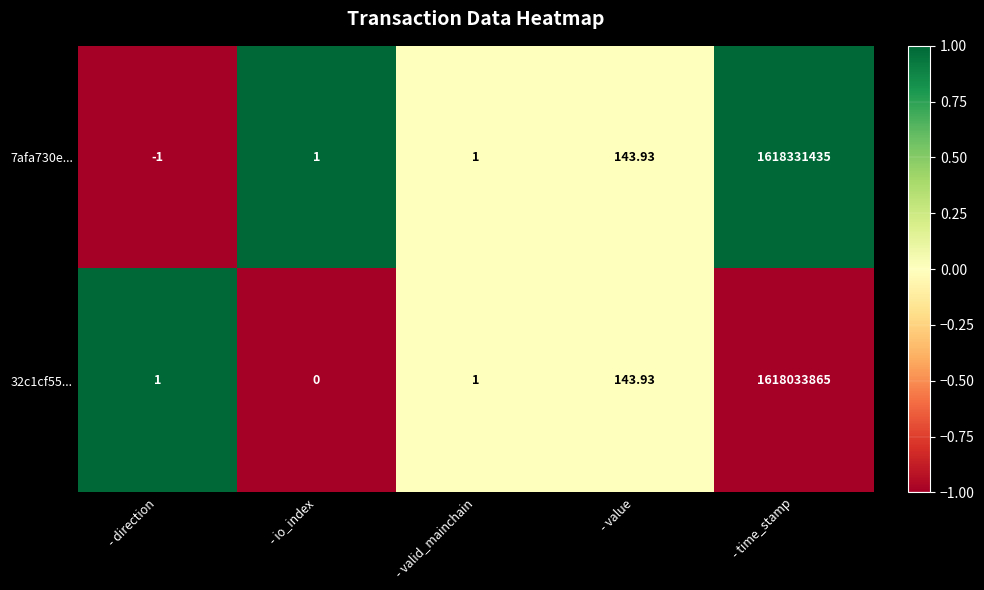

What is the maximum value shown in the chart?

1618331435.0